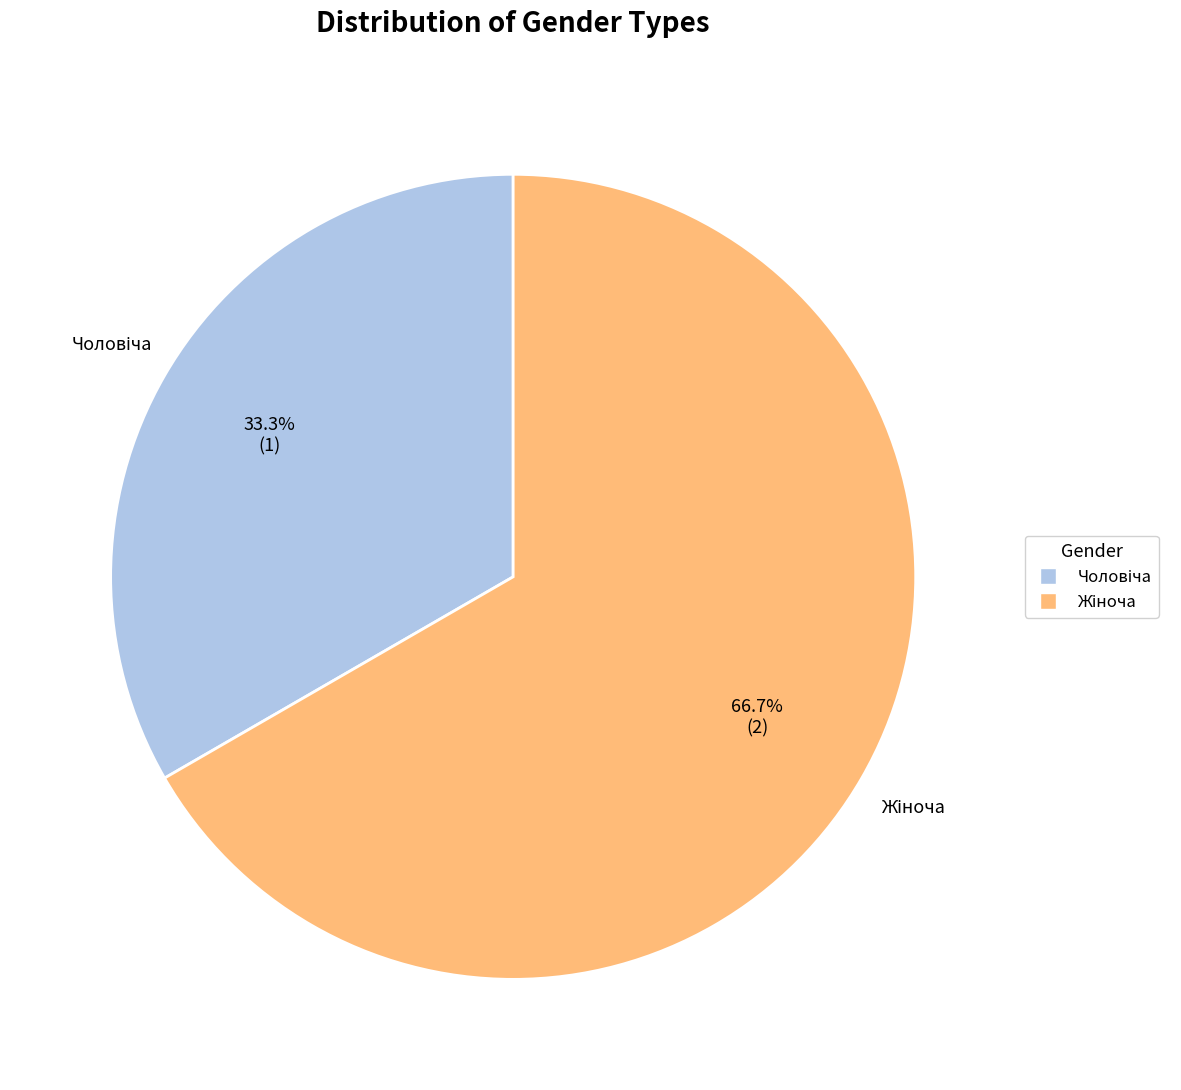

Is there any slice that represents more than half of the pie?

Yes